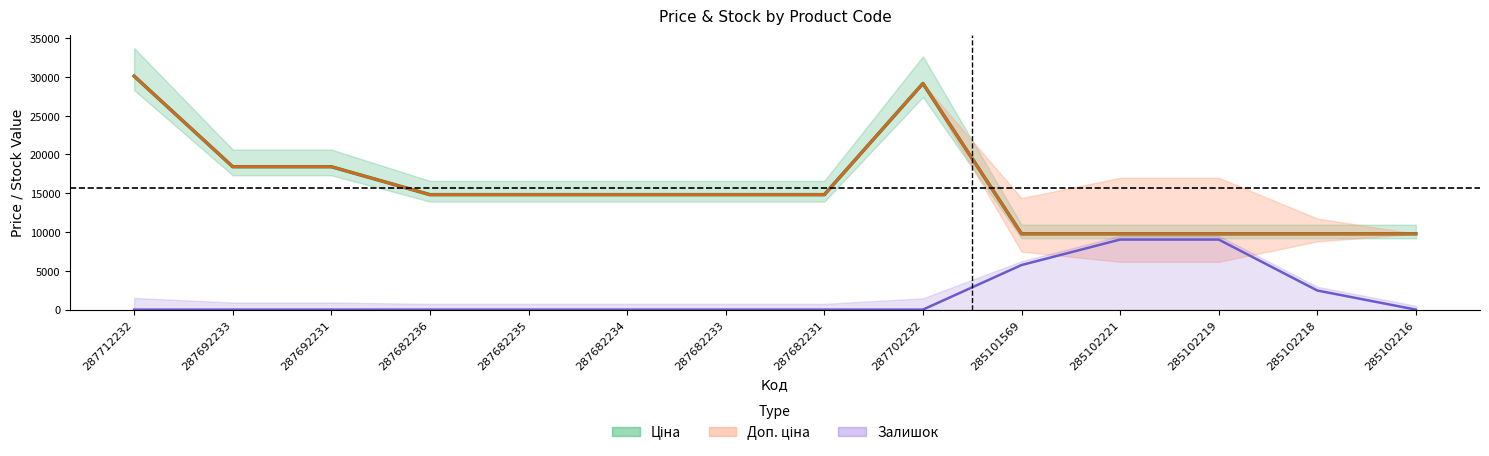

Which series has the widest spread of values?

Ціна